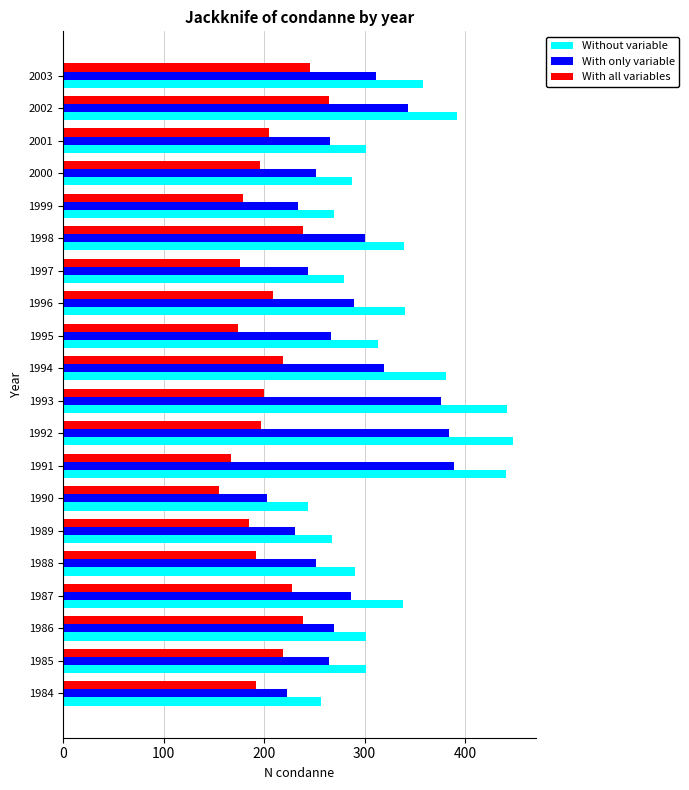

True or false: Without variable has a value of 495 at 1997.

False